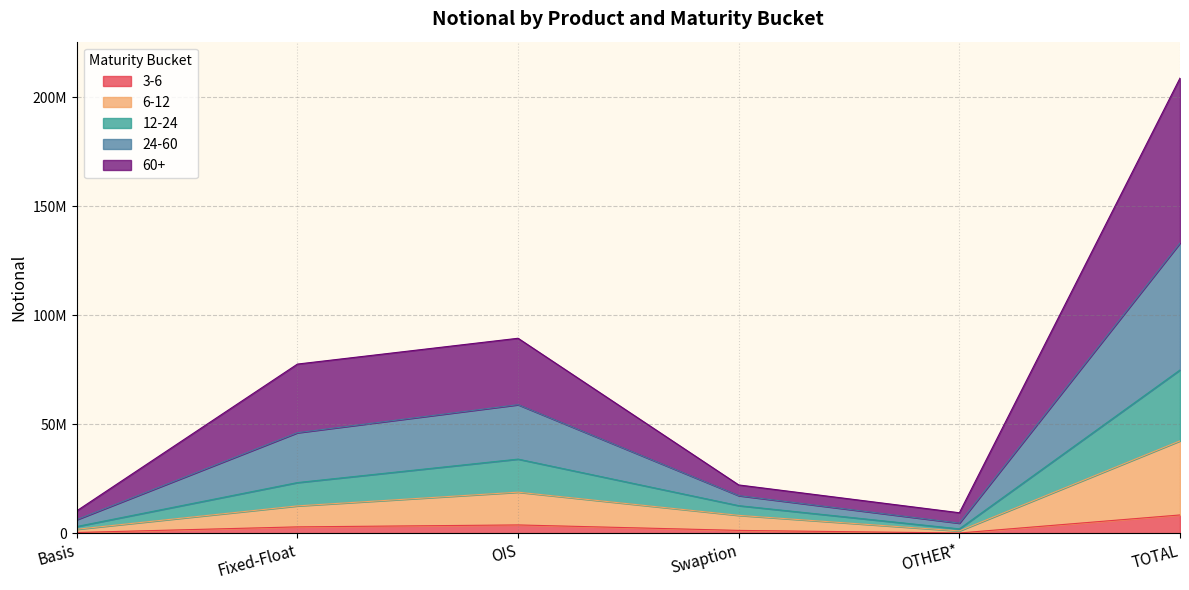

At which category is the sum across all series the highest?

TOTAL